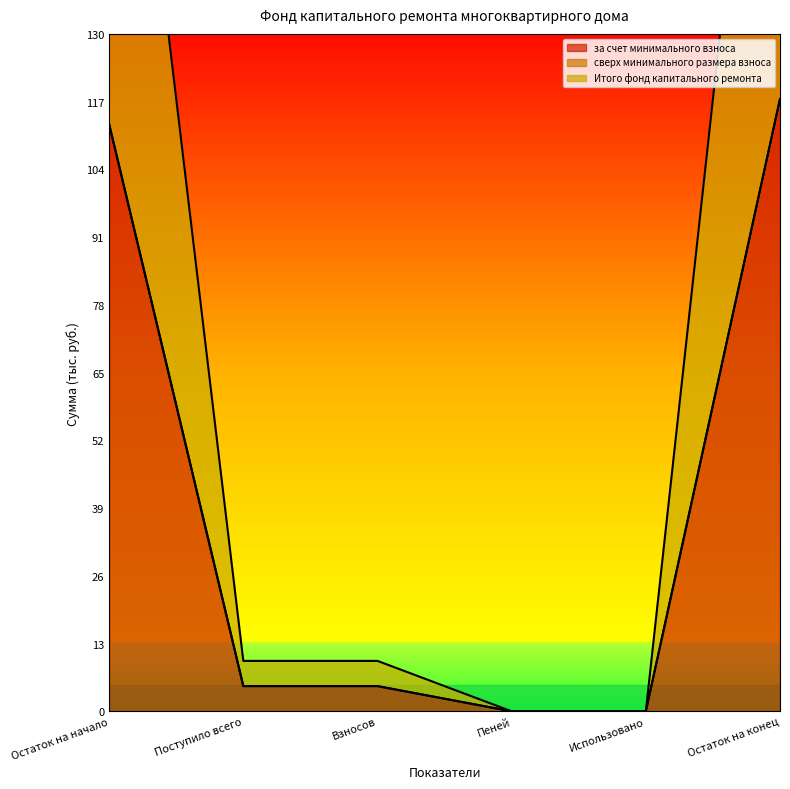

What is the approximate value of за счет минимального взноса at Остаток на начало?

112.7